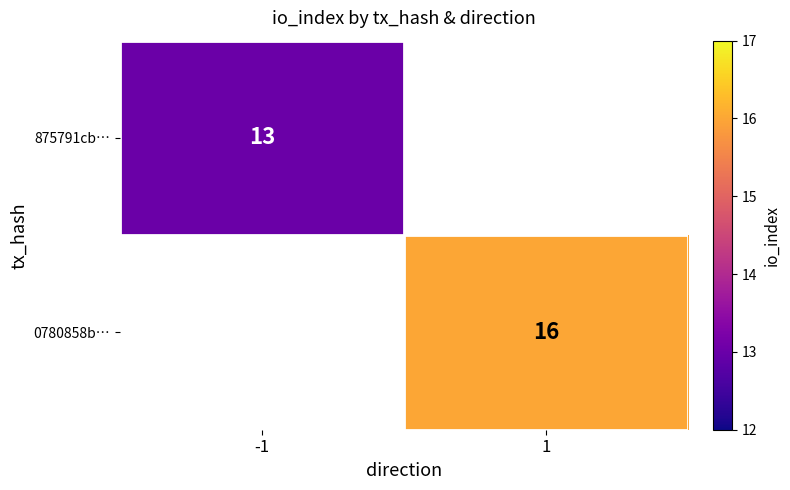

What is the minimum value shown in the chart?

13.0